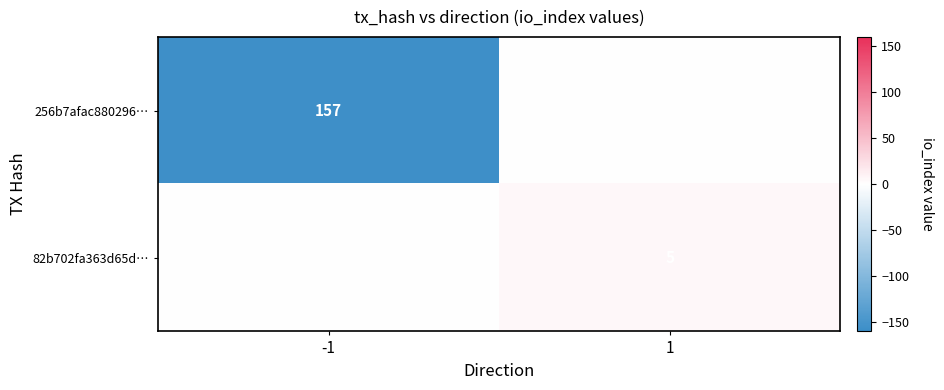

What is the difference between the highest and lowest values at -1?

157